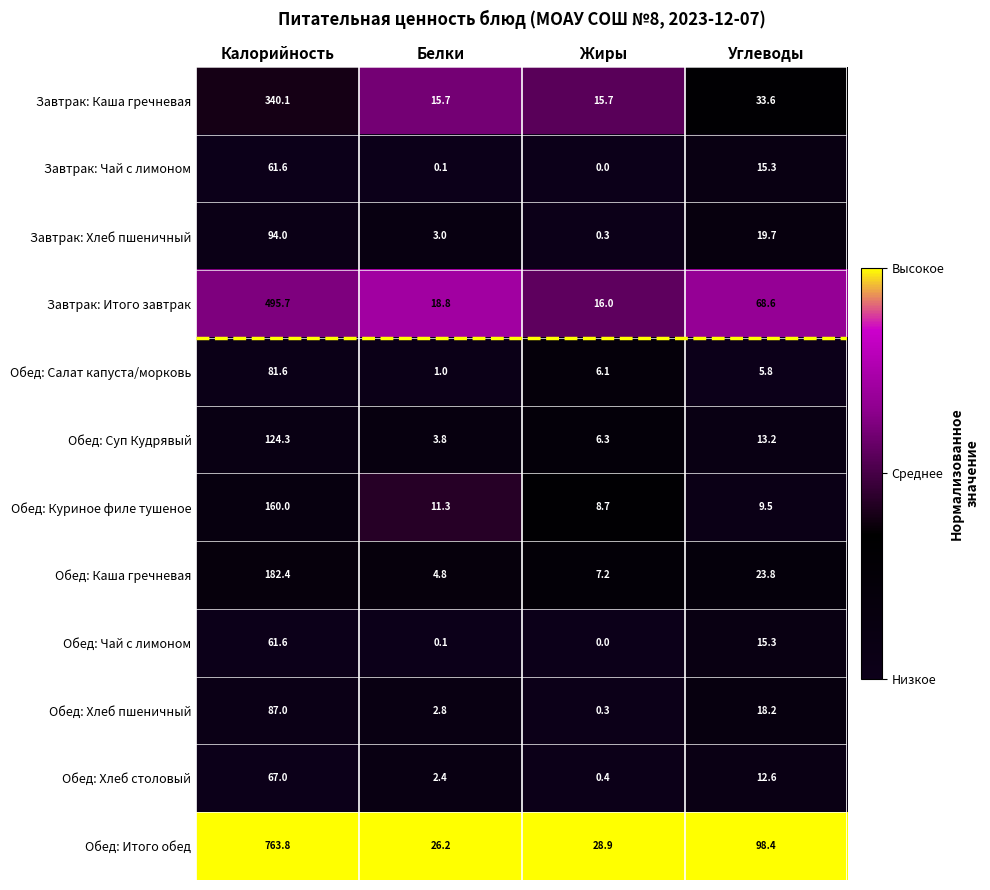

List the labels in order of Обед: Итого обед value, largest first.

Калорийность, Углеводы, Жиры, Белки